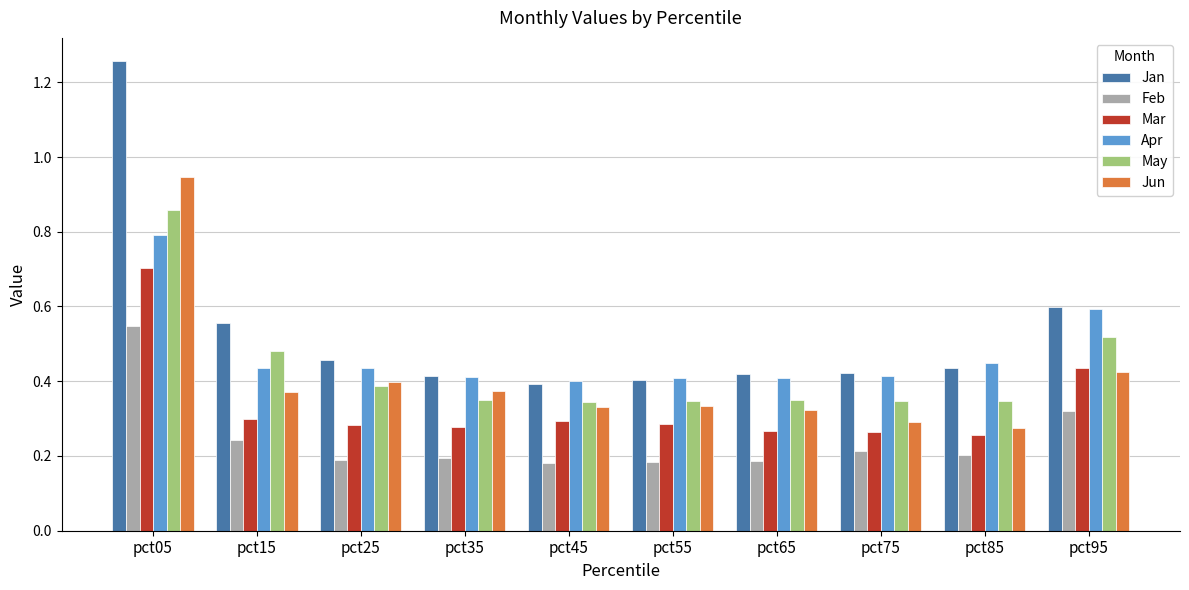

At how many categories does at least one series exceed 0?

10